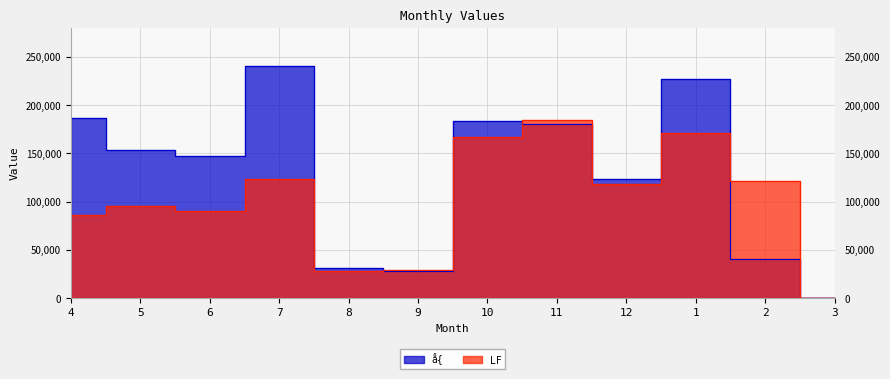

At which label does å{ first exceed 153277?

4